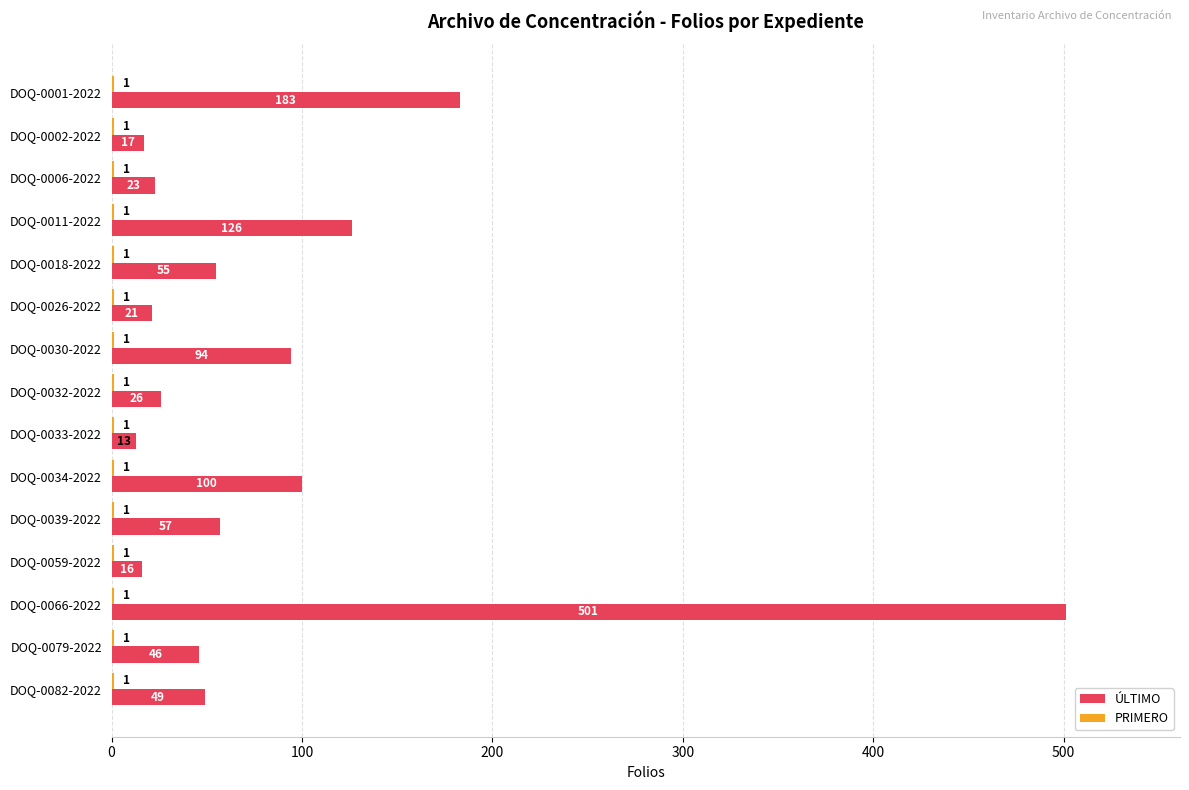

Which series has the largest total across all categories?

ÚLTIMO